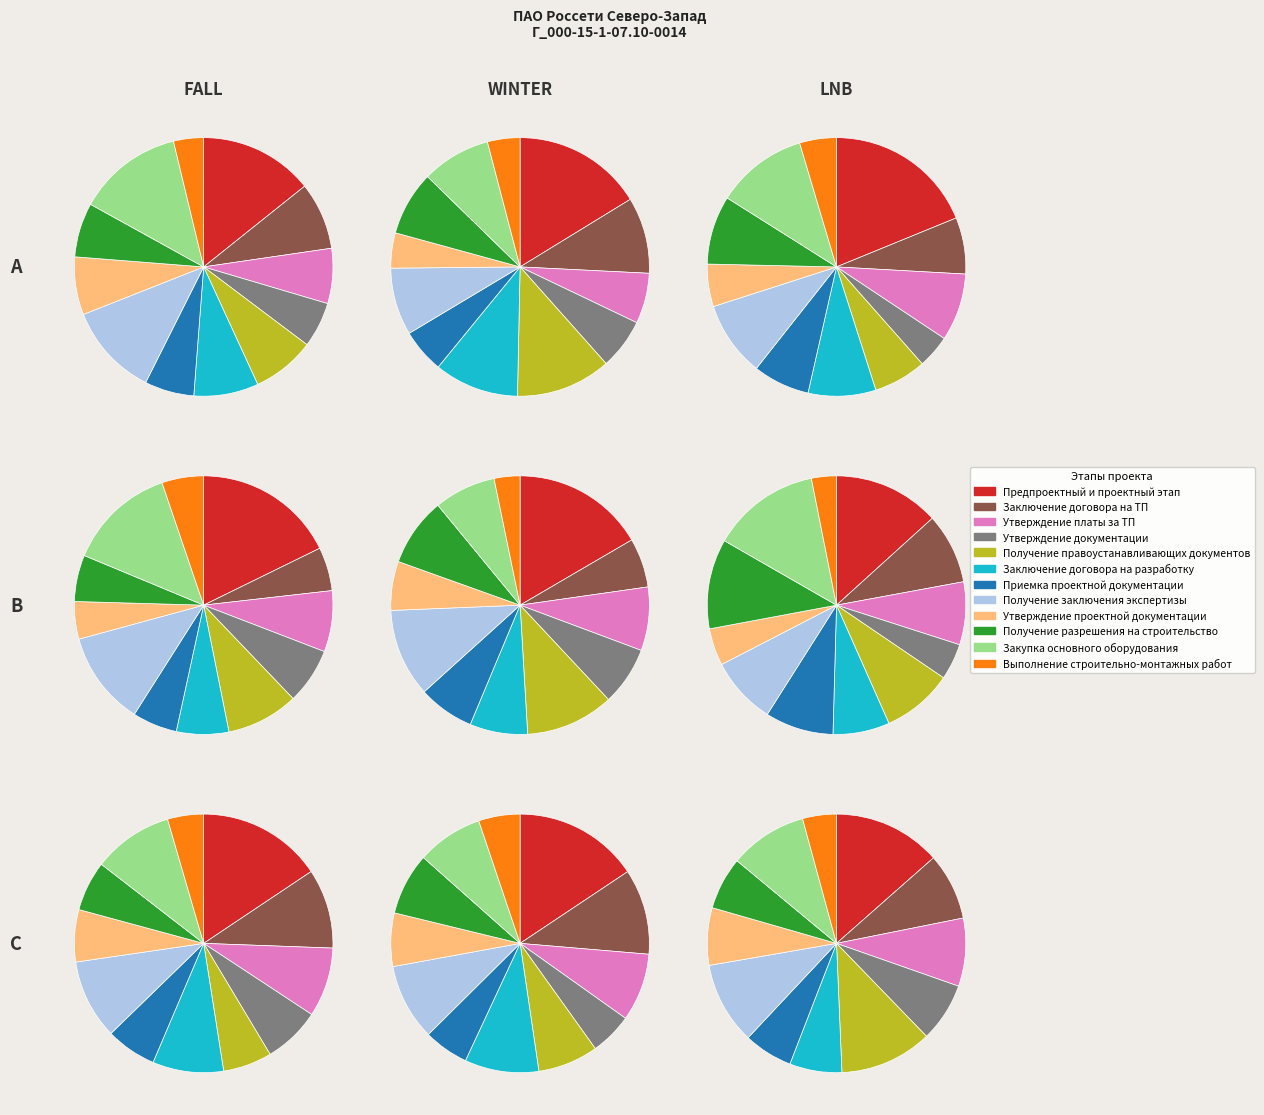

Rank the categories by value from highest to lowest.

Предпроектный и проектный этап, Закупка основного оборудования, Получение заключения экспертизы, Получение правоустанавливающих документов, Заключение договора на ТП, Заключение договора на разработку, Получение разрешения на строительство, Утверждение платы за ТП, Приемка проектной документации, Утверждение документации, Утверждение проектной документации, Выполнение строительно-монтажных работ